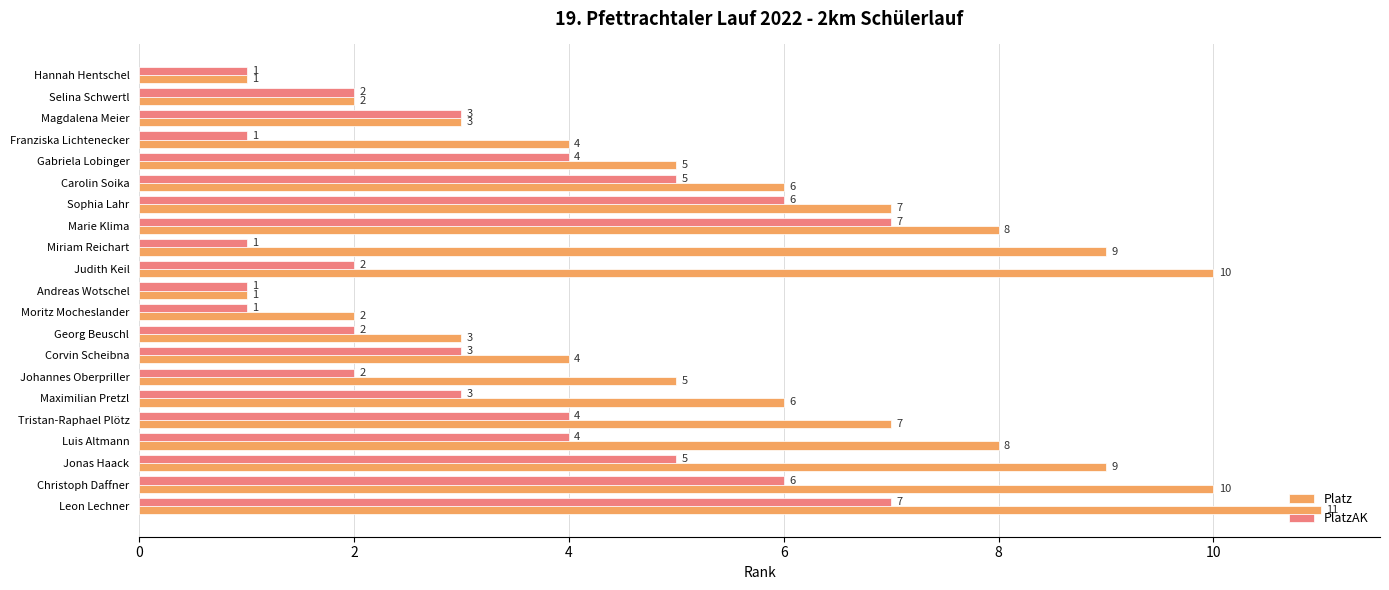

Between Judith Keil and Georg Beuschl, which series saw the biggest shift?

Platz